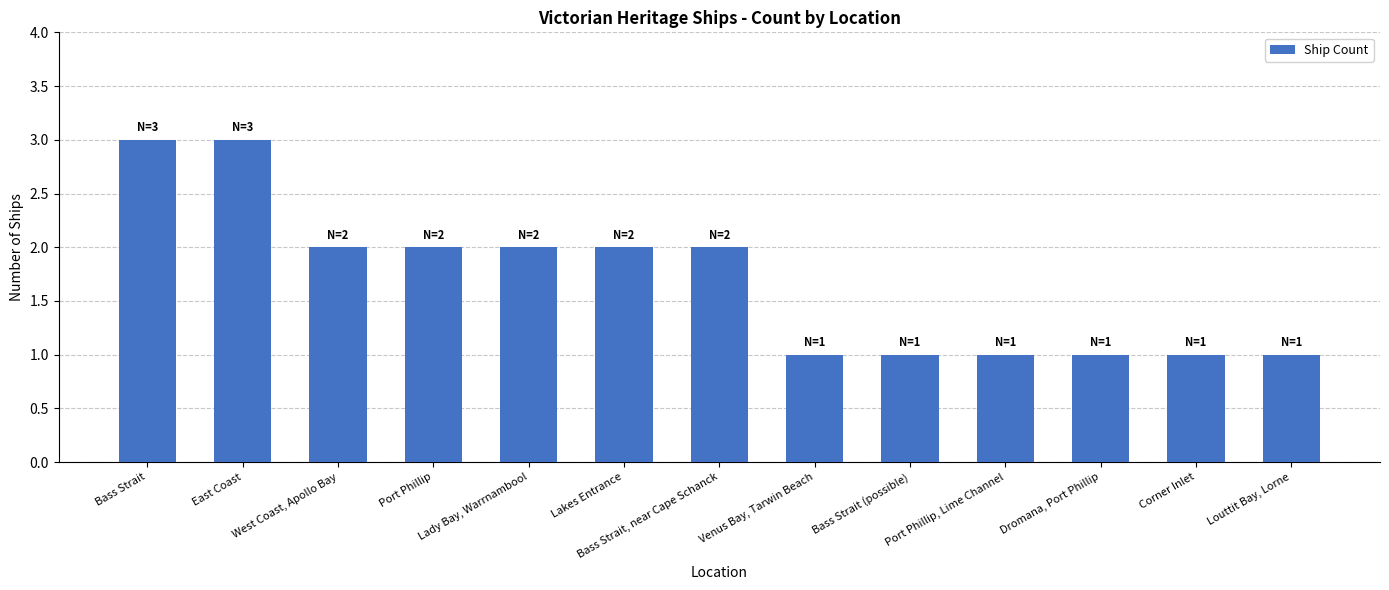

How many categories are shown in the chart?

13